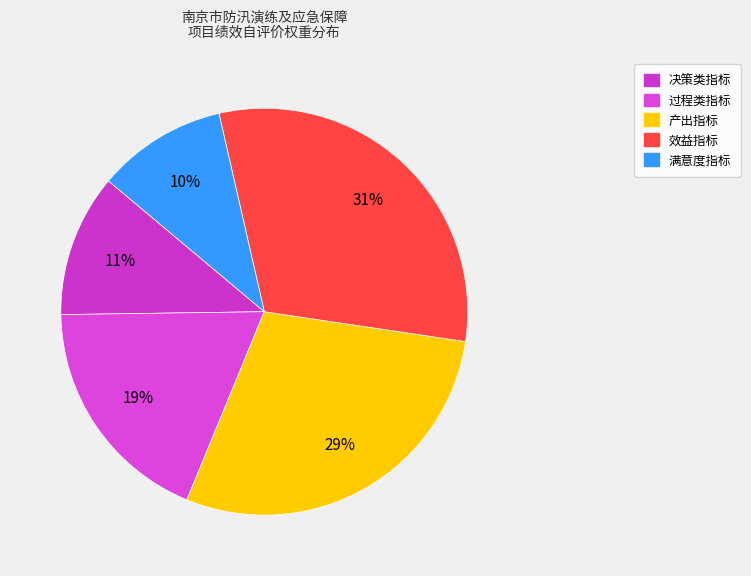

Count the number of slices in the pie.

5